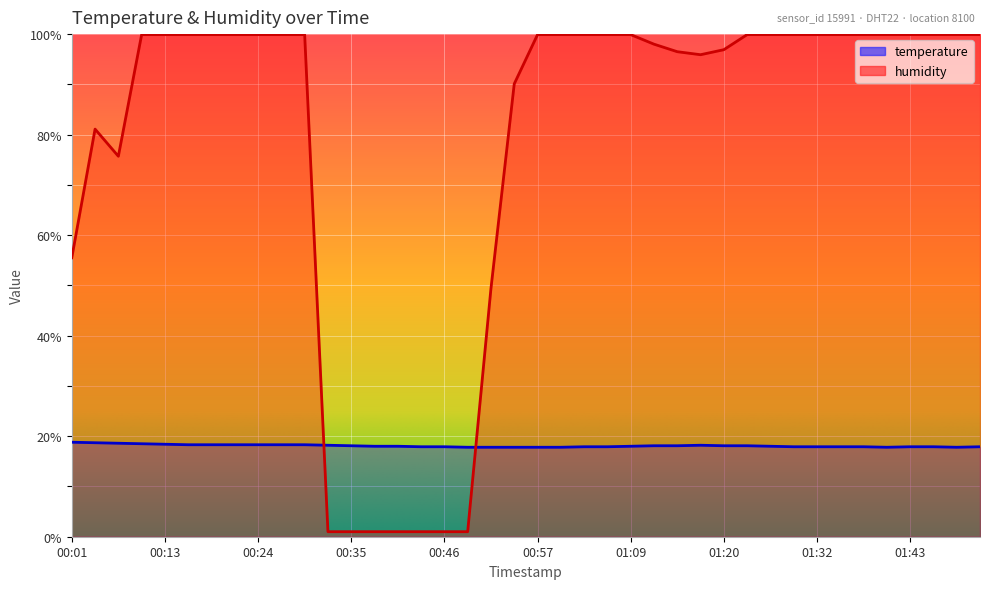

At which label does temperature reach its peak?

00:01